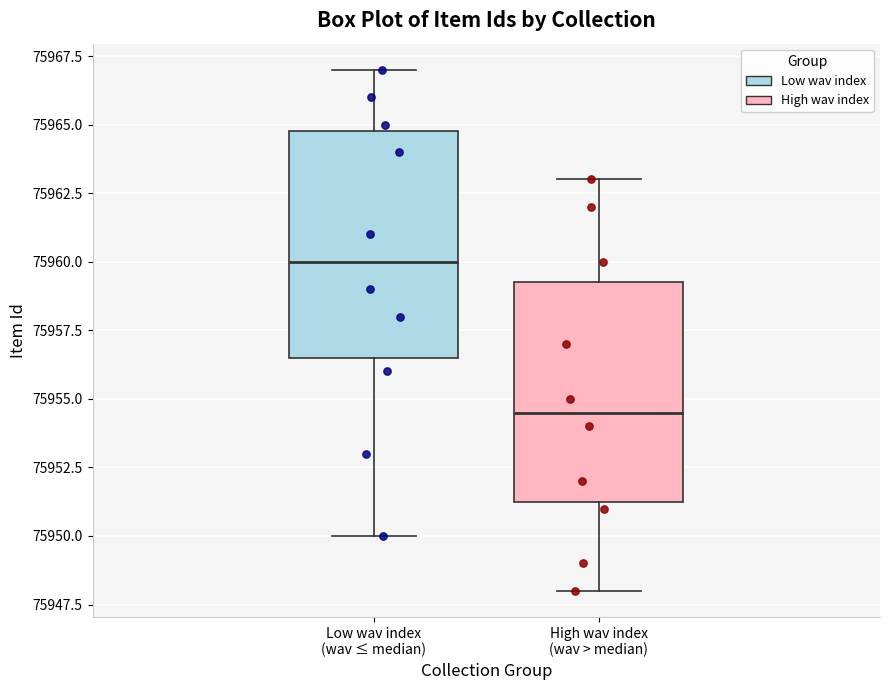

Which box's median line is the highest?

Low wav index (wav ≤ median)